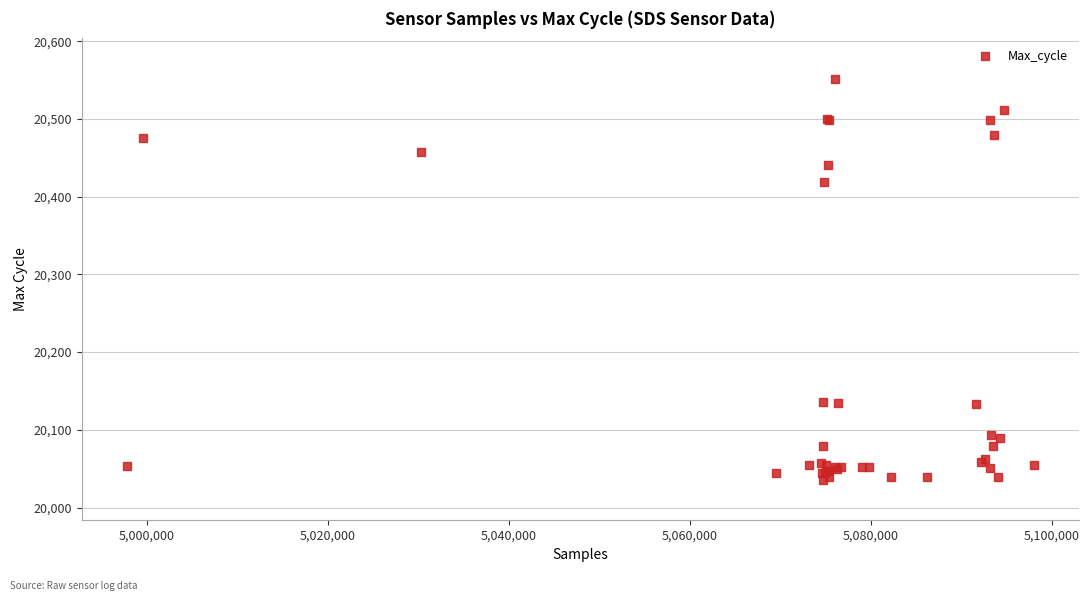

What Y value in the scatter plot is closest to 20294?

20419